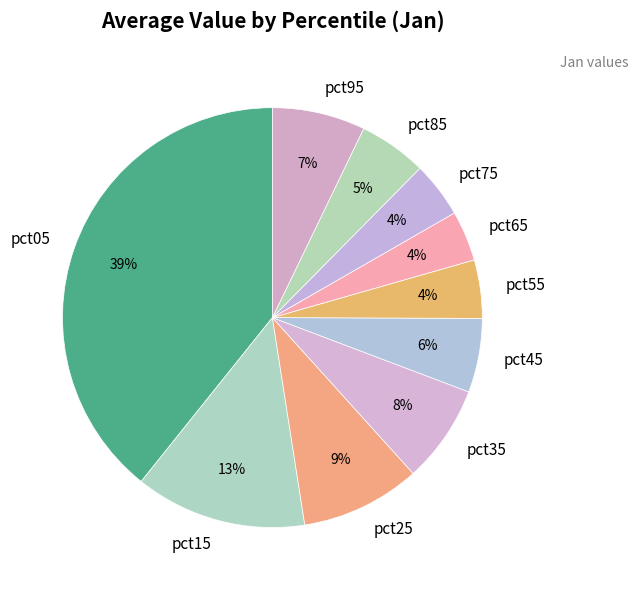

Which has a higher value, pct55 or pct15?

pct15